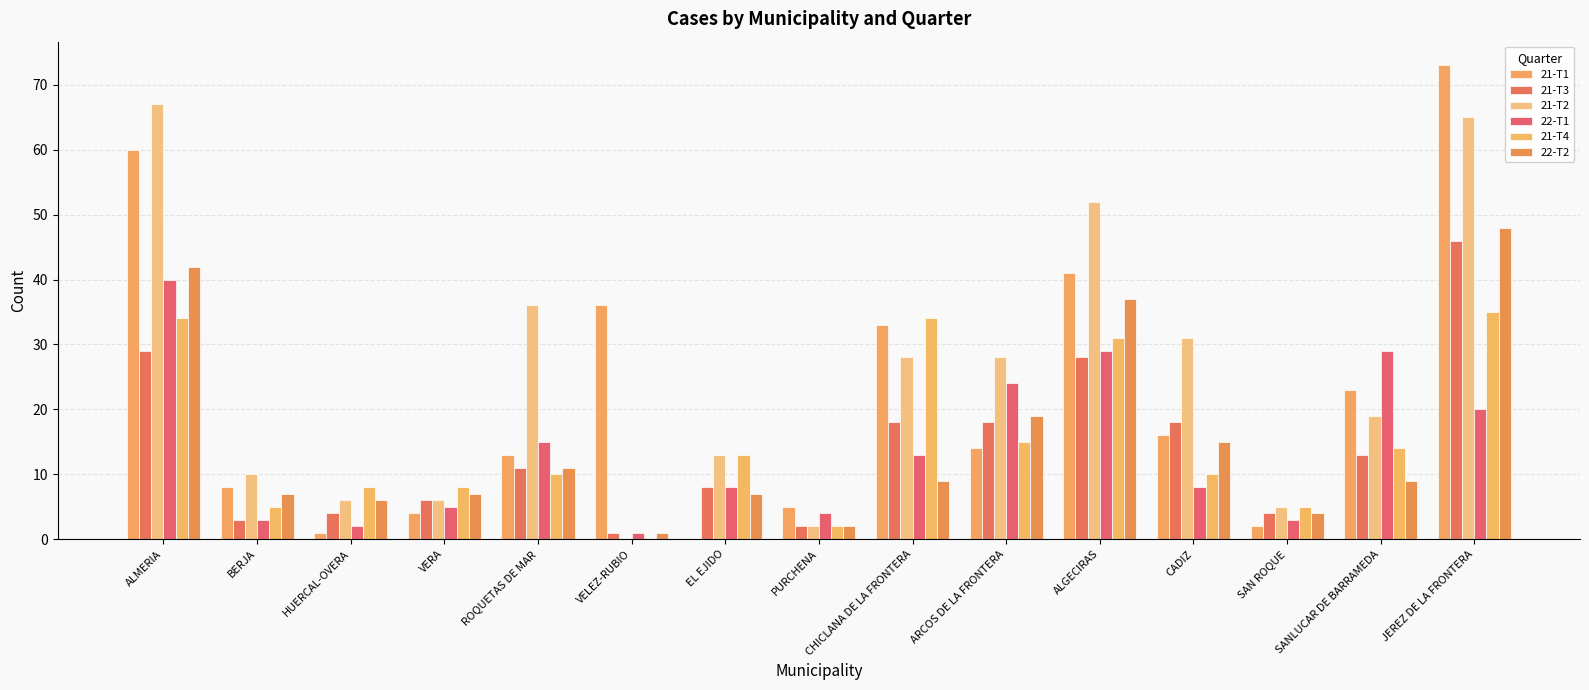

Which series has the largest range (max minus min)?

21-T1